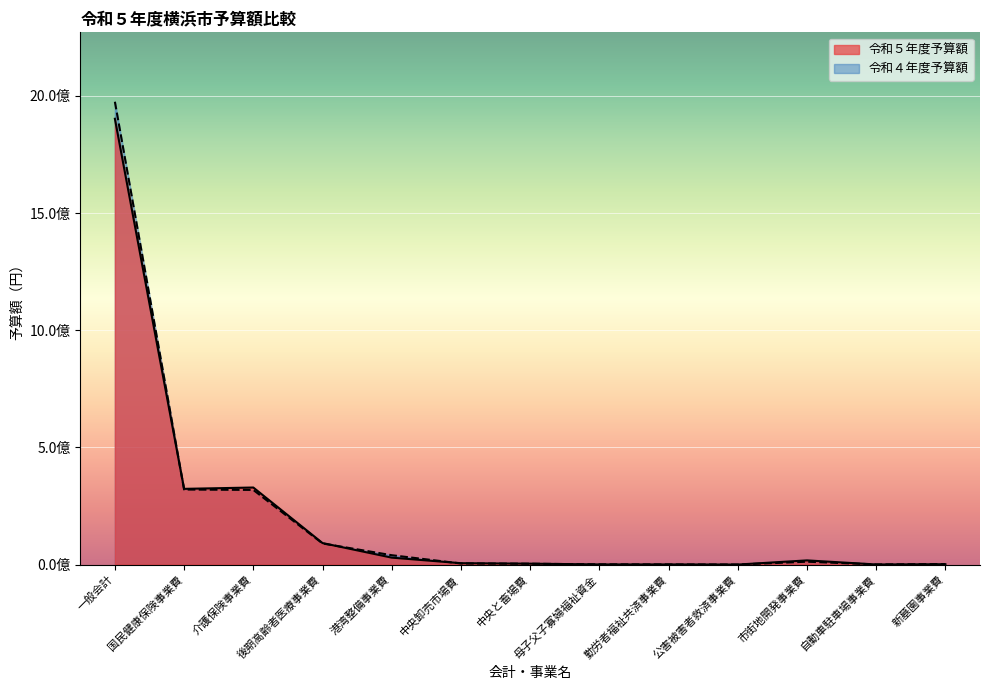

Which category has the highest value in the 令和４年度予算額 series?

一般会計